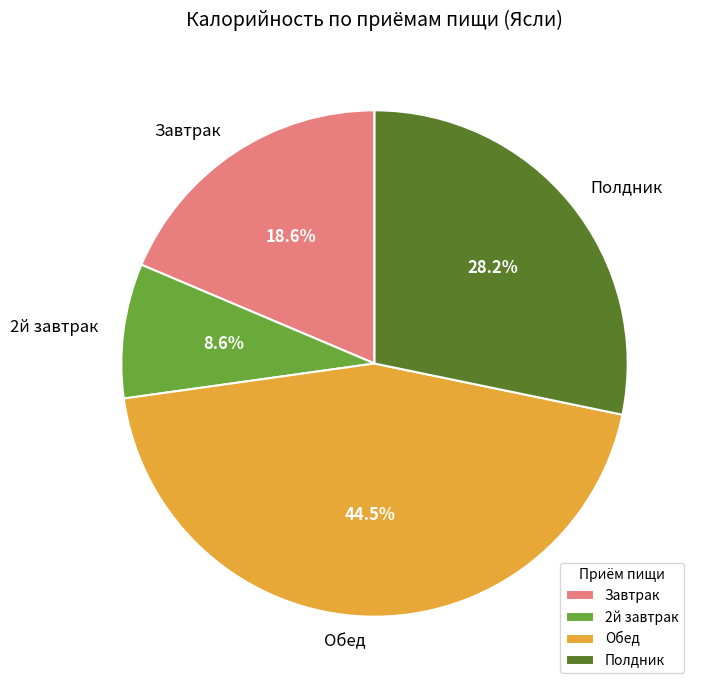

The Обед slice represents 32% of the pie. True or false?

False